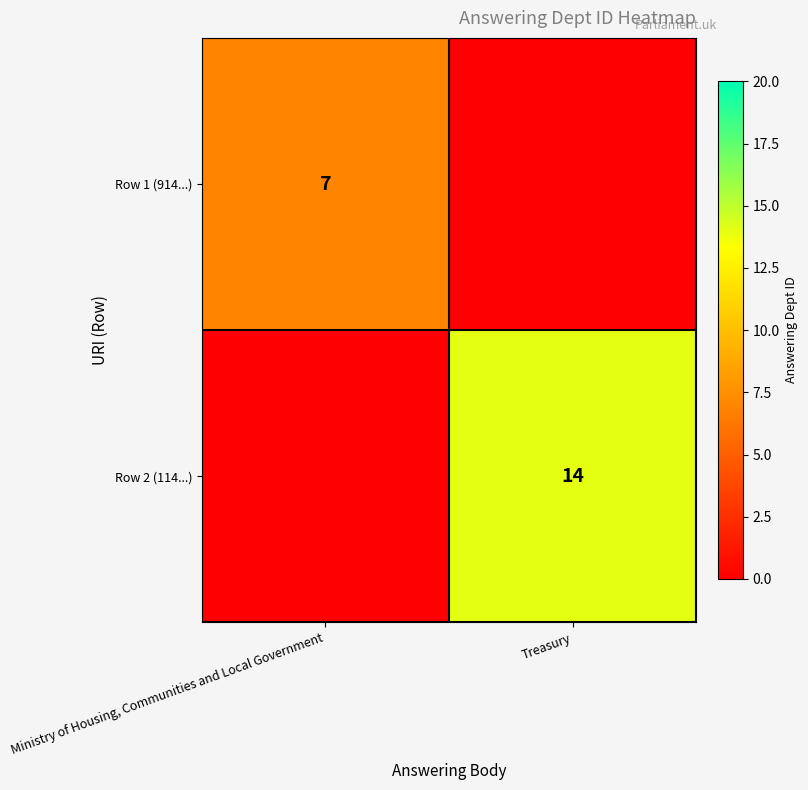

Is the value of Row 2 (114...) at Treasury greater than the value of Row 1 (914...) at Ministry of Housing, Communities and Local Government?

Yes